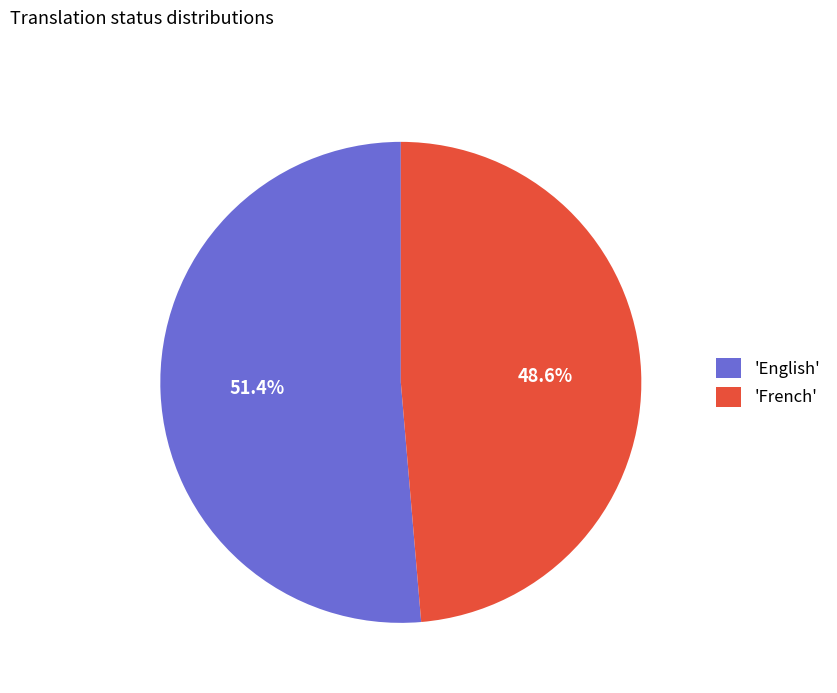

What is the majority slice?

'English'